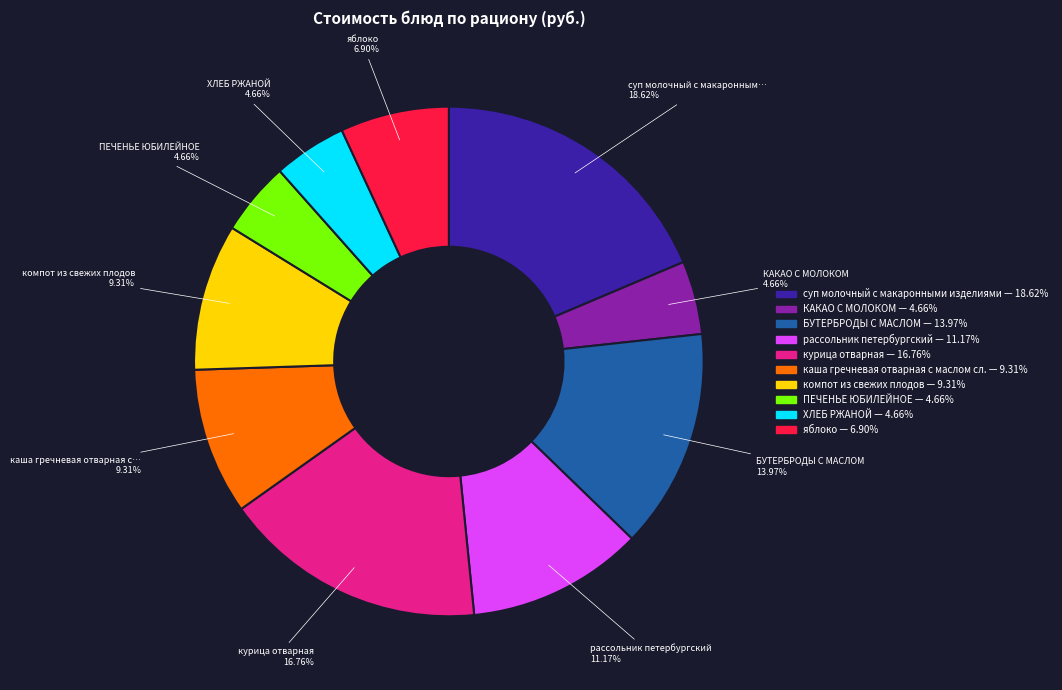

Combined, do БУТЕРБРОДЫ С МАСЛОМ and яблоко account for over 50%?

No